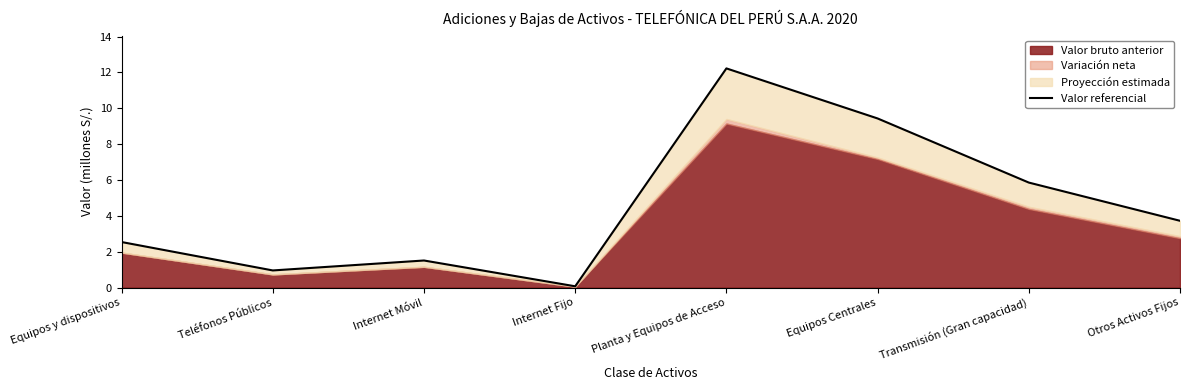

Where is the first local minimum?

Teléfonos Públicos